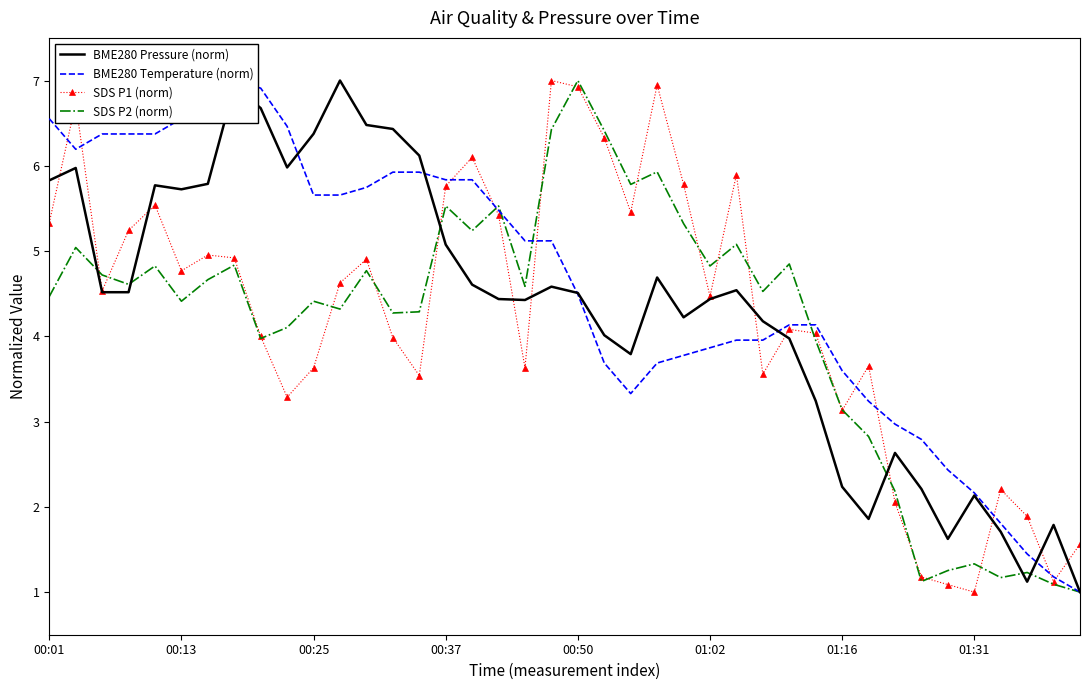

What is the lowest value of the SDS P2 (norm) series?

1.0